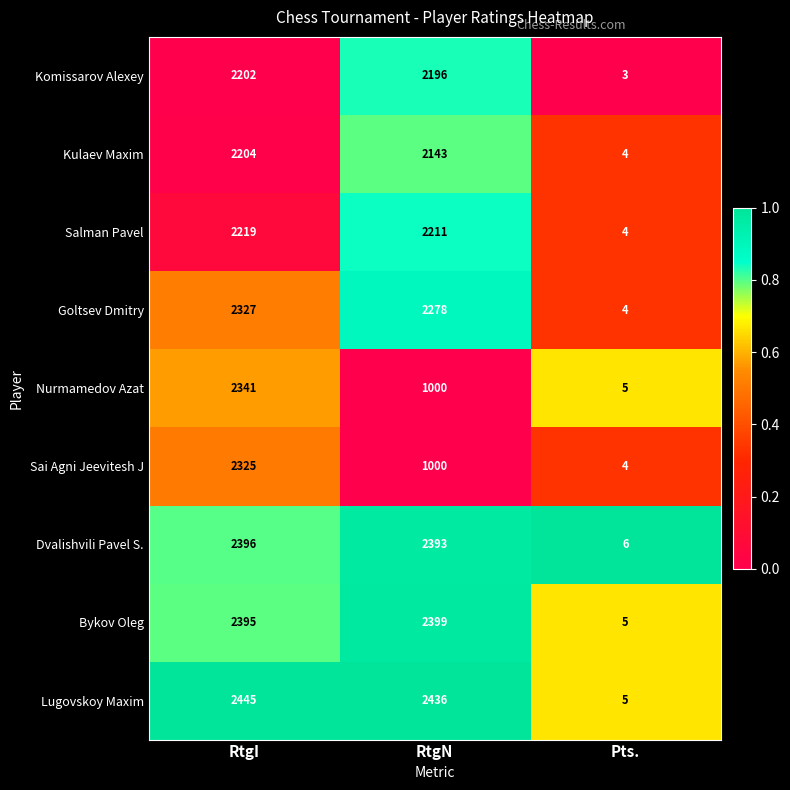

What is the difference between the Bykov Oleg values at Pts. and RtgN?

2394